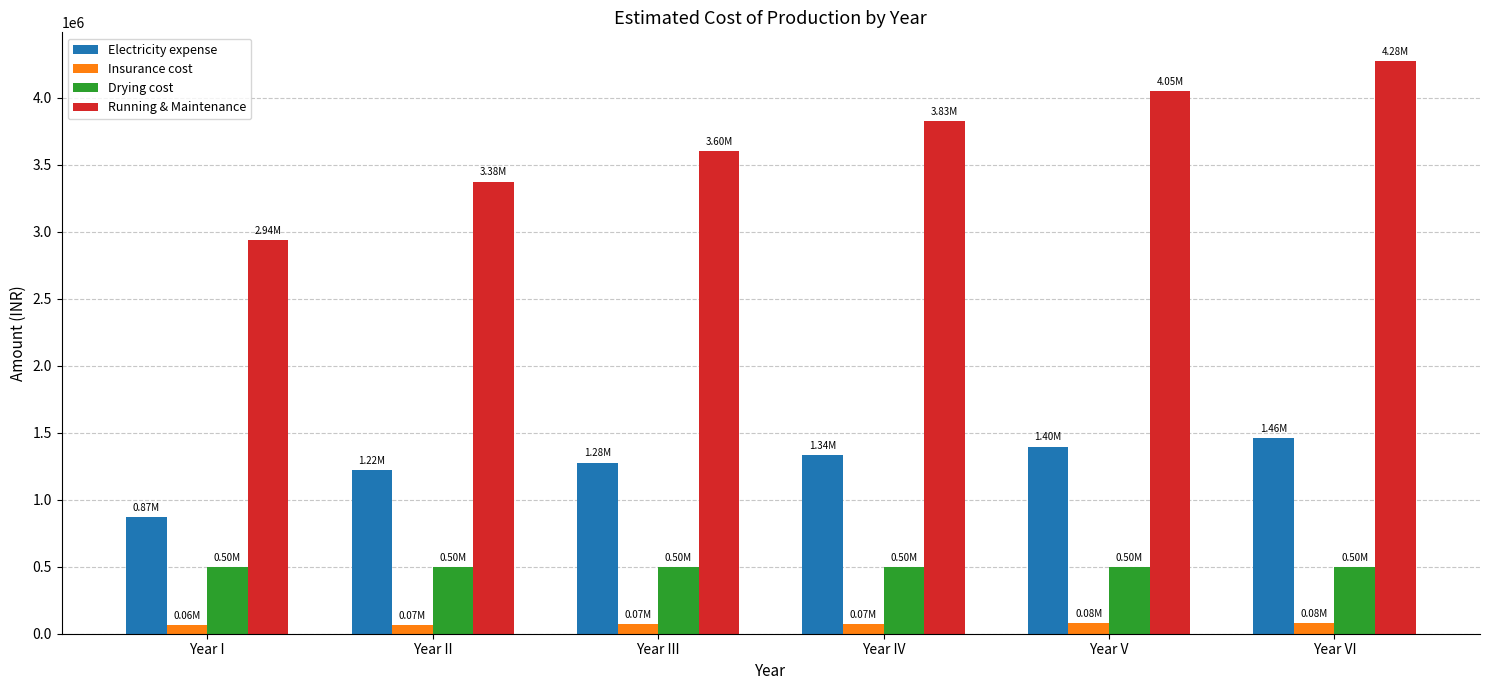

Count the Running & Maintenance values in the range 3375000 to 4050000.

4